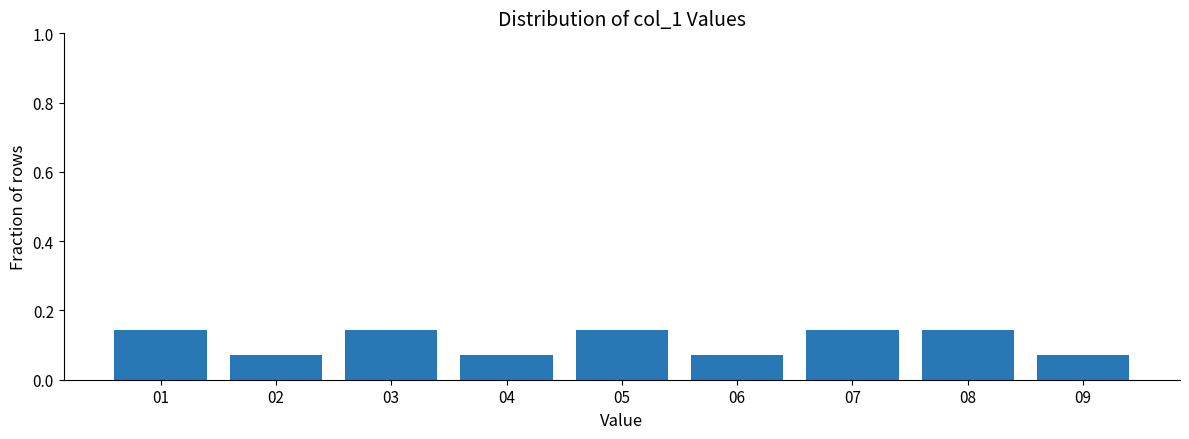

Reading left to right, list every bar in this chart as the range it spans on the x-axis followed by its height. The values are not printed on the chart, so give them approximately, as read against the axis.

0.5 to 1.5: 0.14
1.5 to 2.5: 0.08
2.5 to 3.5: 0.14
3.5 to 4.5: 0.08
4.5 to 5.5: 0.14
5.5 to 6.5: 0.08
6.5 to 7.5: 0.14
7.5 to 8.5: 0.14
8.5 to 9.5: 0.08